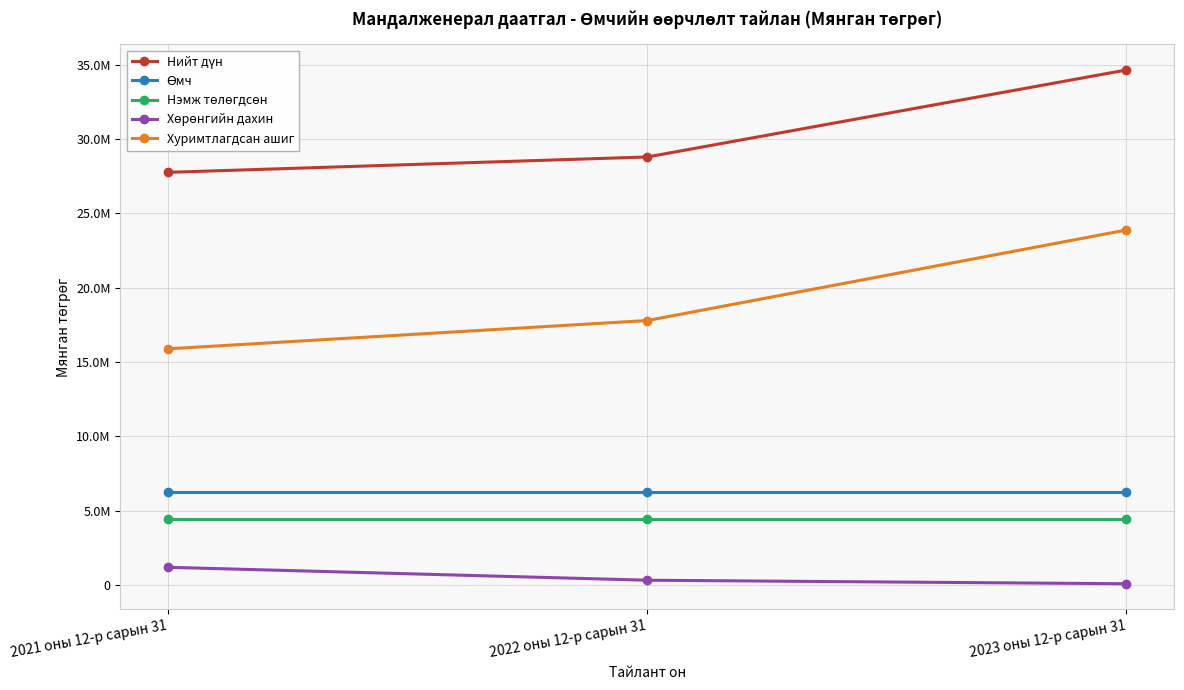

Reading right to left, transcribe all the data shown in this chart.

Нийт дүн: 2023 оны 12-р сарын 31=34645997.7	2022 оны 12-р сарын 31=28793045.0	2021 оны 12-р сарын 31=27758753.6
Өмч: 2023 оны 12-р сарын 31=6243016.0	2022 оны 12-р сарын 31=6243016.0	2021 оны 12-р сарын 31=6243016.0
Нэмж төлөгдсөн: 2023 оны 12-р сарын 31=4441895.7	2022 оны 12-р сарын 31=4441895.7	2021 оны 12-р сарын 31=4441895.7
Хөрөнгийн дахин: 2023 оны 12-р сарын 31=81022.3	2022 оны 12-р сарын 31=318137.2	2021 оны 12-р сарын 31=1187291.3
Хуримтлагдсан ашиг: 2023 оны 12-р сарын 31=23880063.7	2022 оны 12-р сарын 31=17789996.1	2021 оны 12-р сарын 31=15886550.6